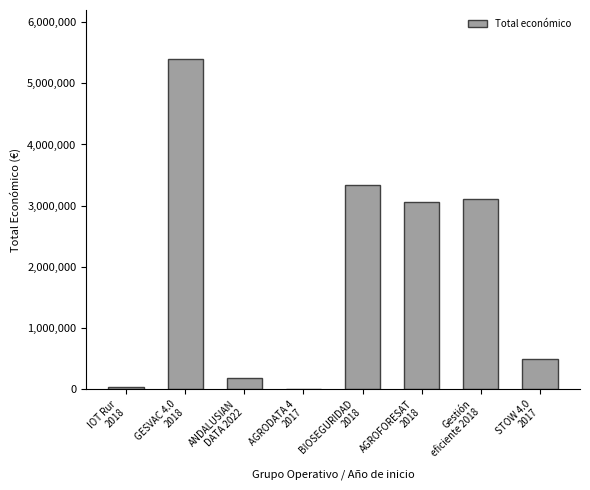

What is the greatest value displayed?

5390598